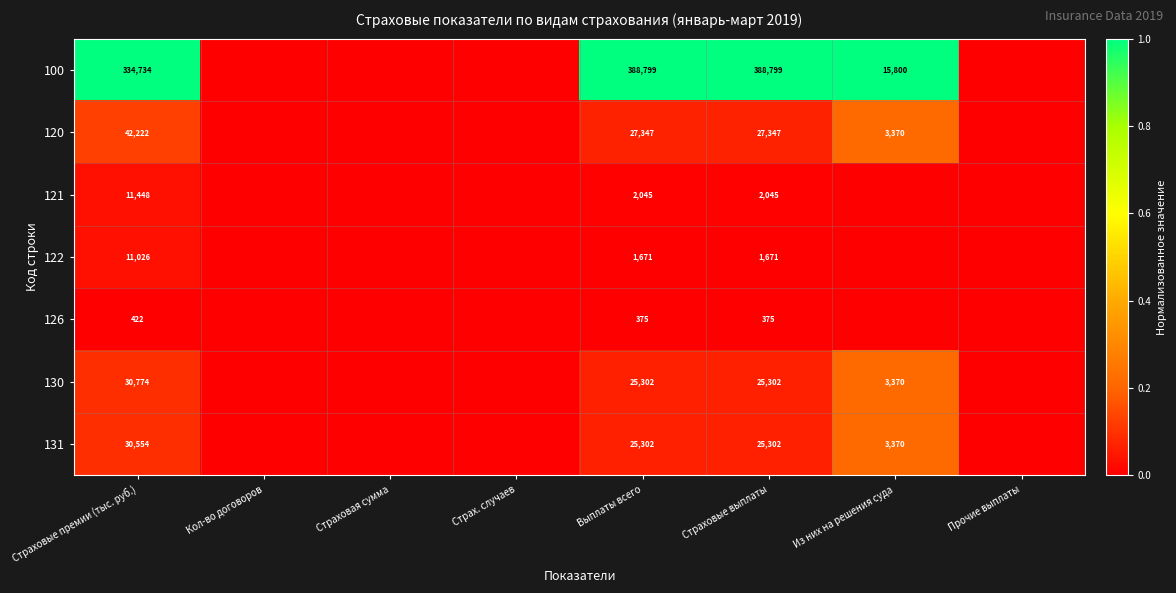

Is the value of 120 at Выплаты всего greater than the value of 131 at Из них на решения суда?

Yes